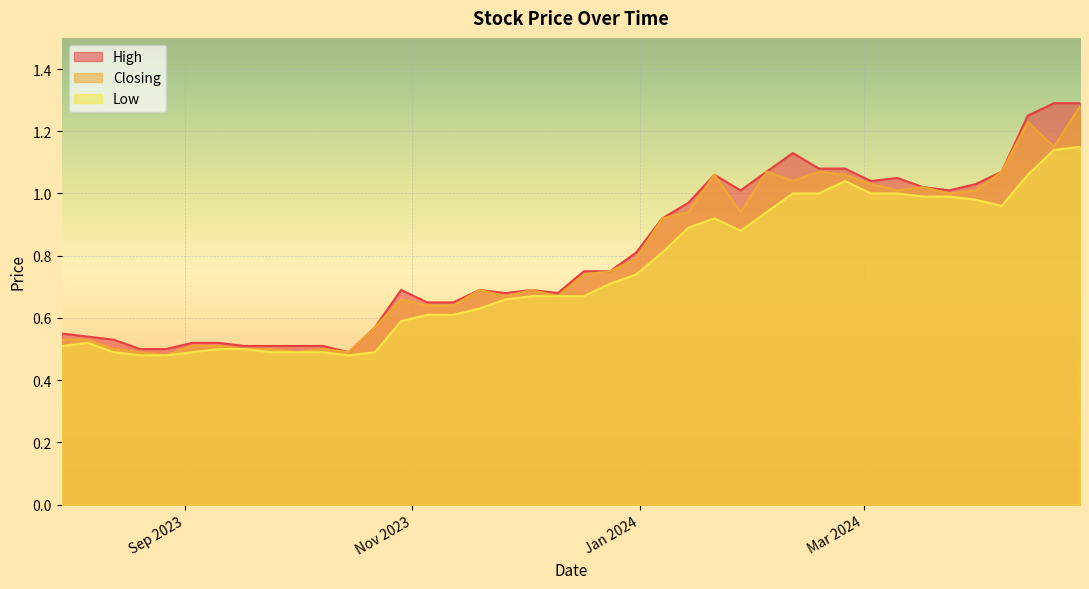

True or false: High has a value of 1.1 at 10/03/2024.

True